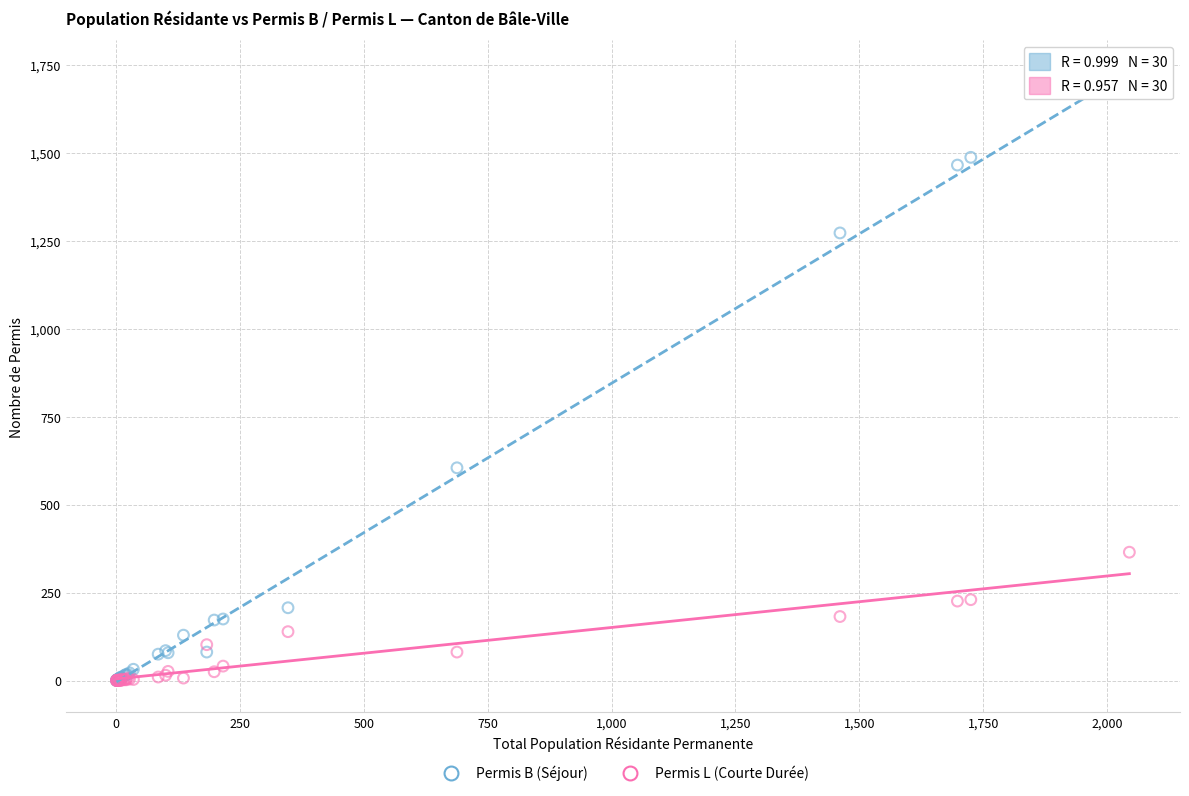

In the Permis B (Séjour) series, what Y value is closest to 836?

605